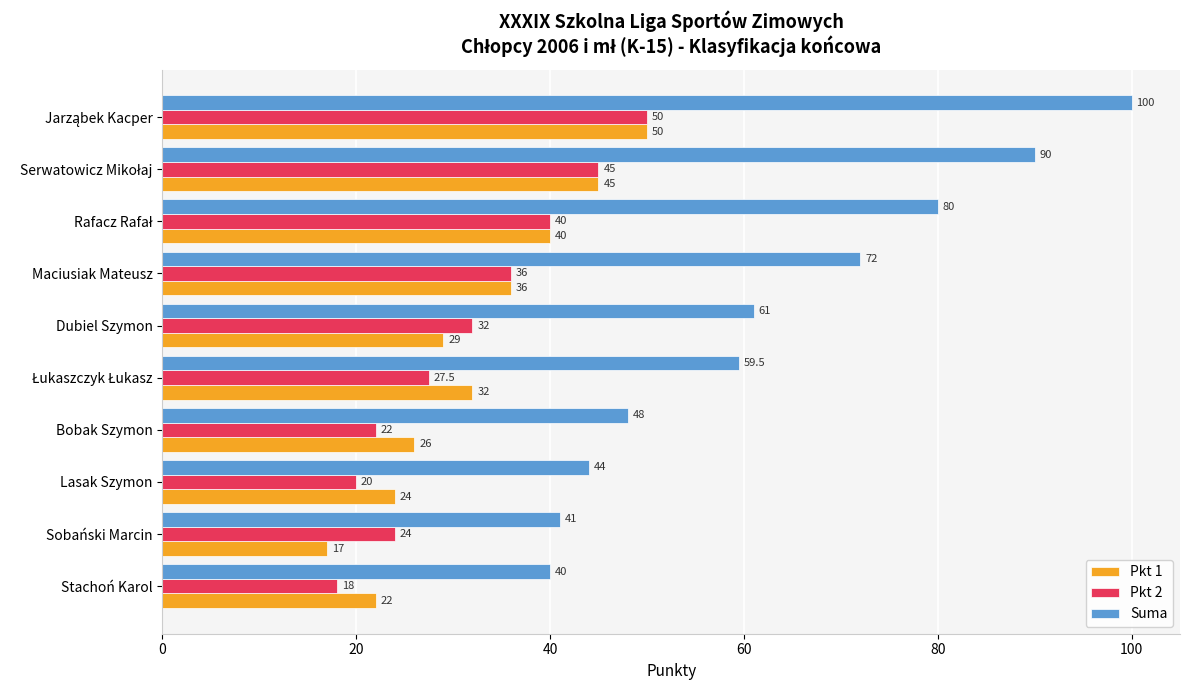

Which series has the widest spread of values?

Suma